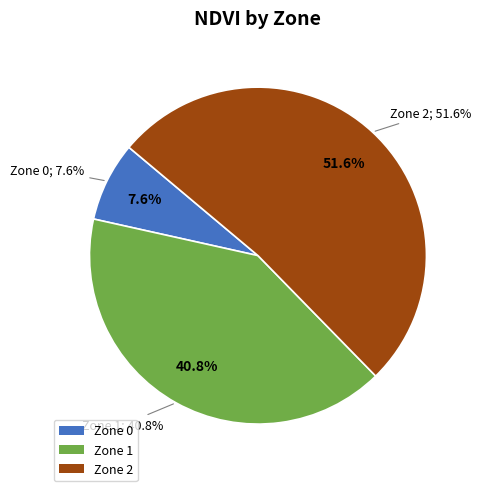

Rank the categories by value from highest to lowest.

Zone 2, Zone 1, Zone 0